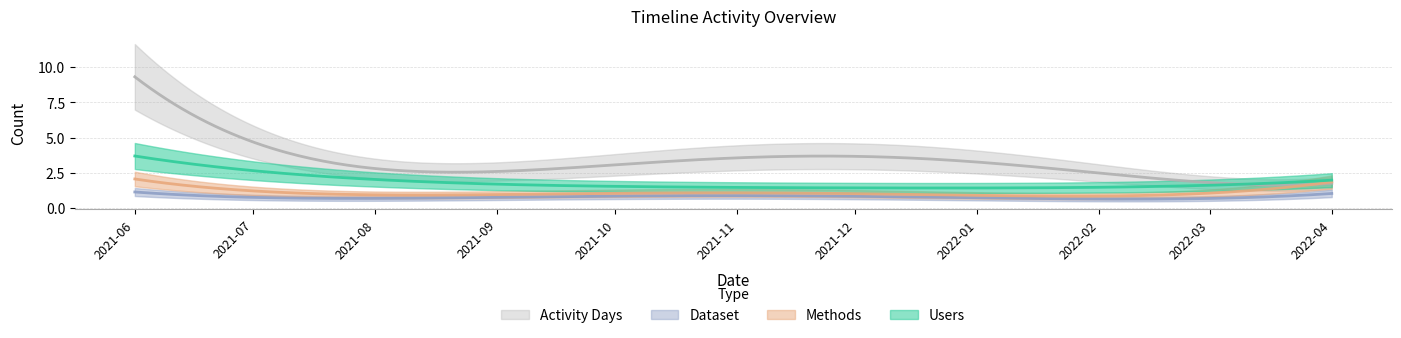

Which category has the lowest value across all series?

2021-09